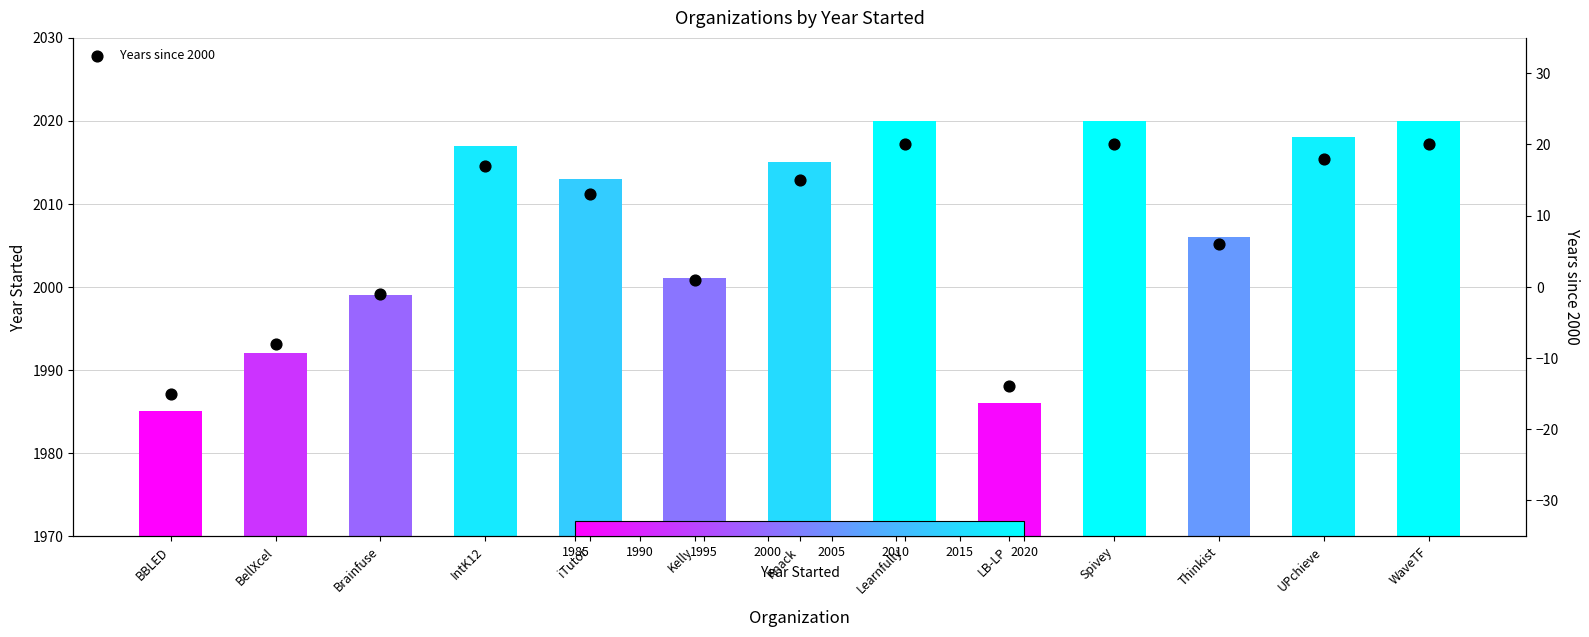

Which series contains the highest Y value?

Year Started